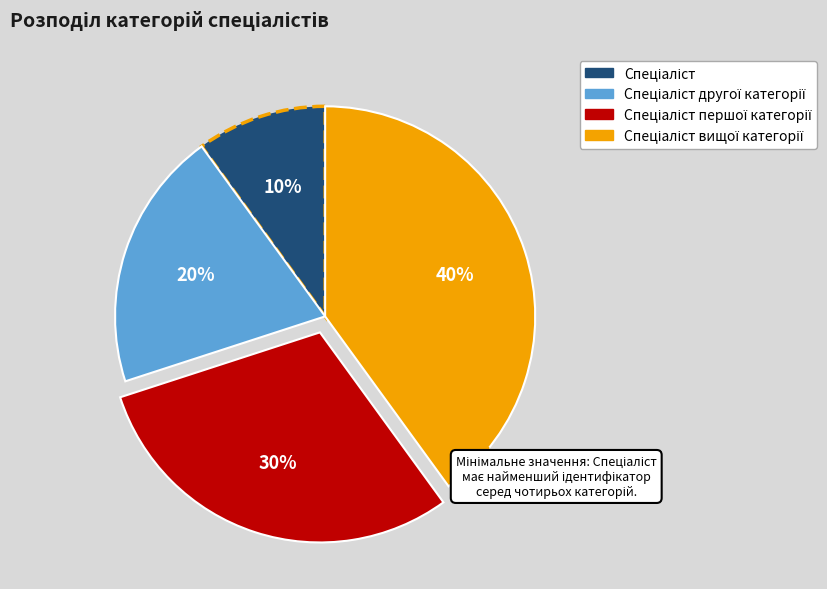

Is there any slice that represents more than half of the pie?

No